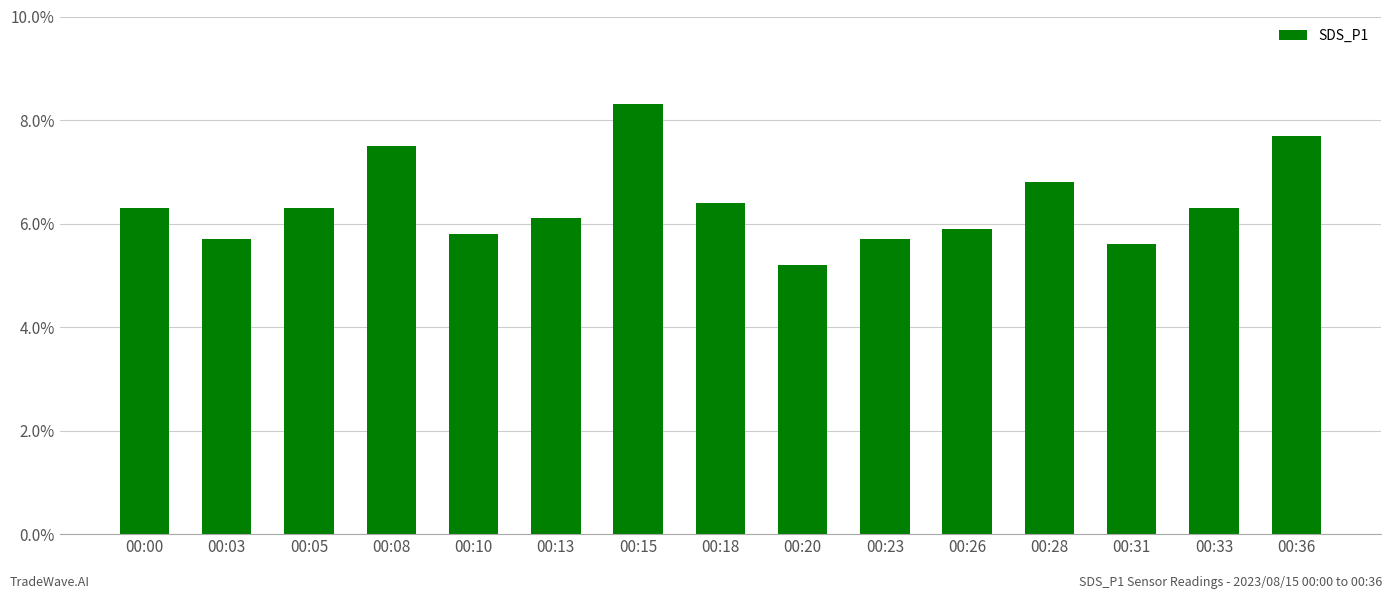

Reading left to right, list all the values displayed in this chart.

6.3	5.7	6.3	7.5	5.8	6.1	8.3	6.4	5.2	5.7	5.9	6.8	5.6	6.3	7.7